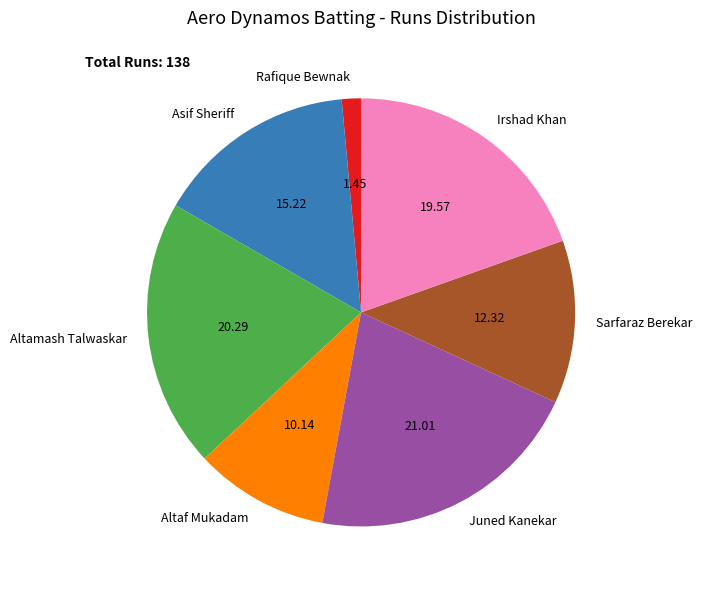

Rank the categories by value from highest to lowest.

Juned Kanekar, Altamash Talwaskar, Irshad Khan, Asif Sheriff, Sarfaraz Berekar, Altaf Mukadam, Rafique Bewnak